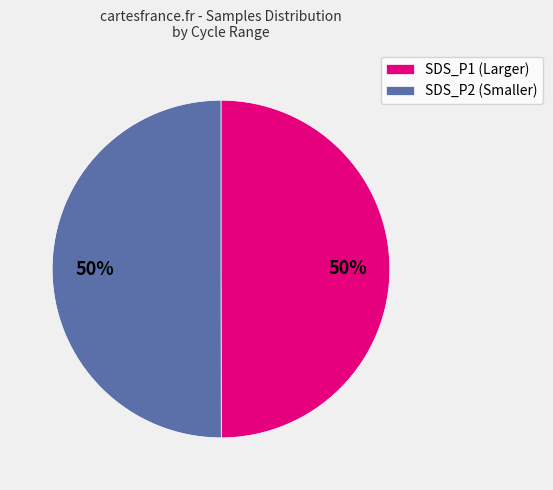

Combined, do SDS_P1 (Larger) and SDS_P2 (Smaller) account for over 50%?

Yes